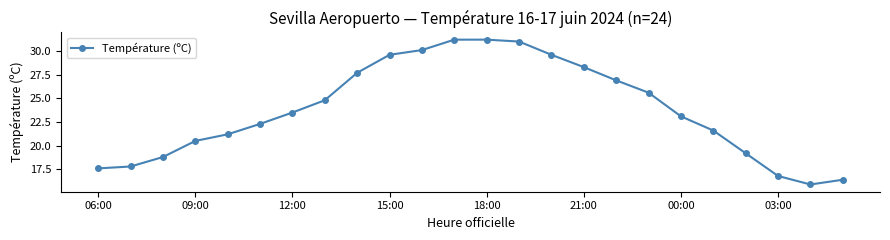

What is the maximum value shown in the chart?

31.2